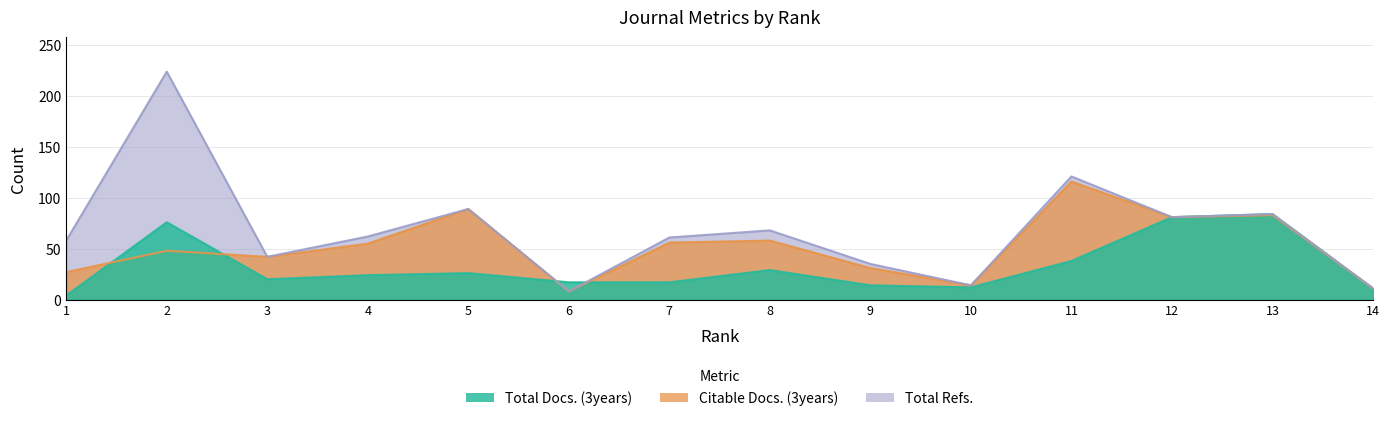

Is the value of Total Docs. (3years) at 9 greater than the value of Citable Docs. (3years) at 14?

Yes